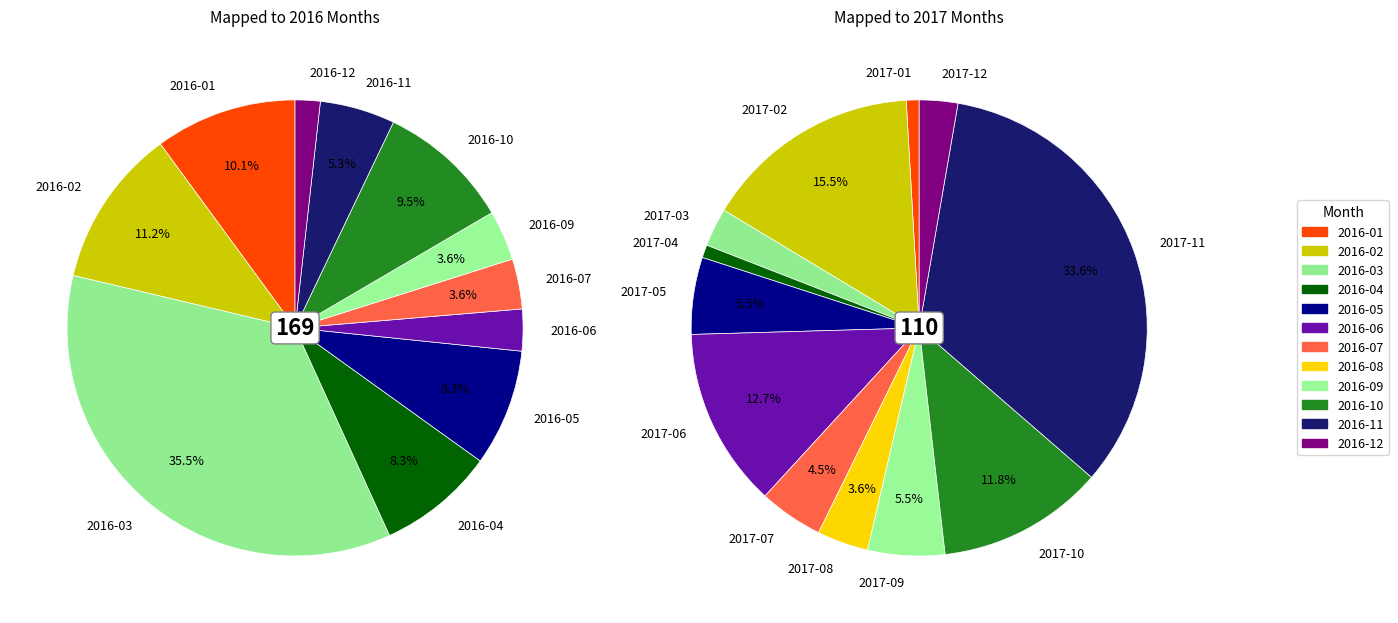

What percentage is the 8 slice, to the nearest percent?

4%